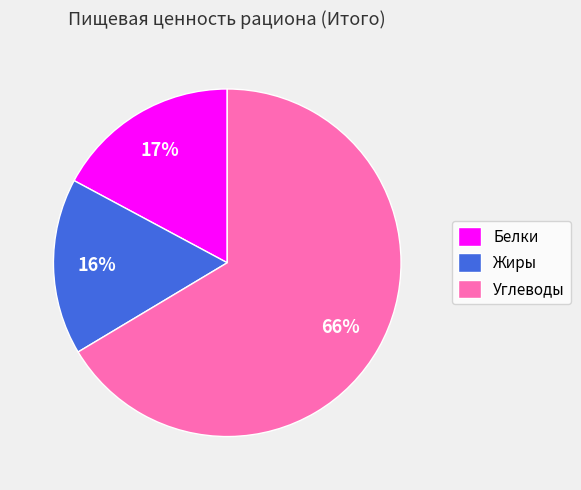

Is Белки the majority of the pie?

No